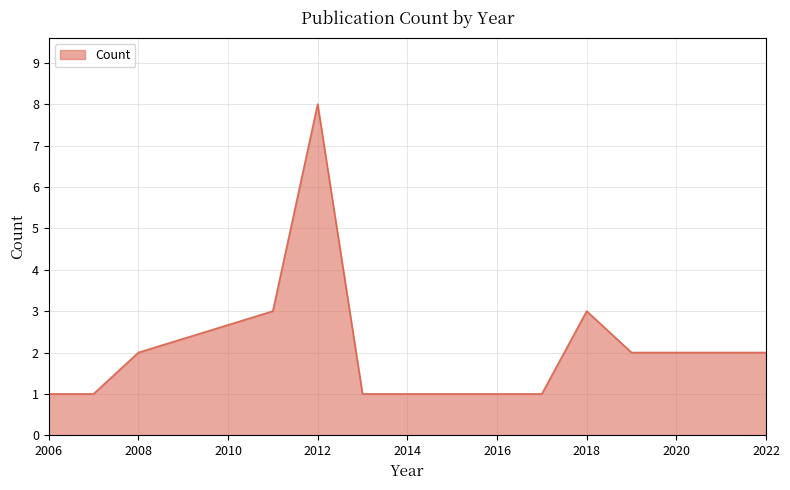

What is the difference between the maximum and minimum values?

7